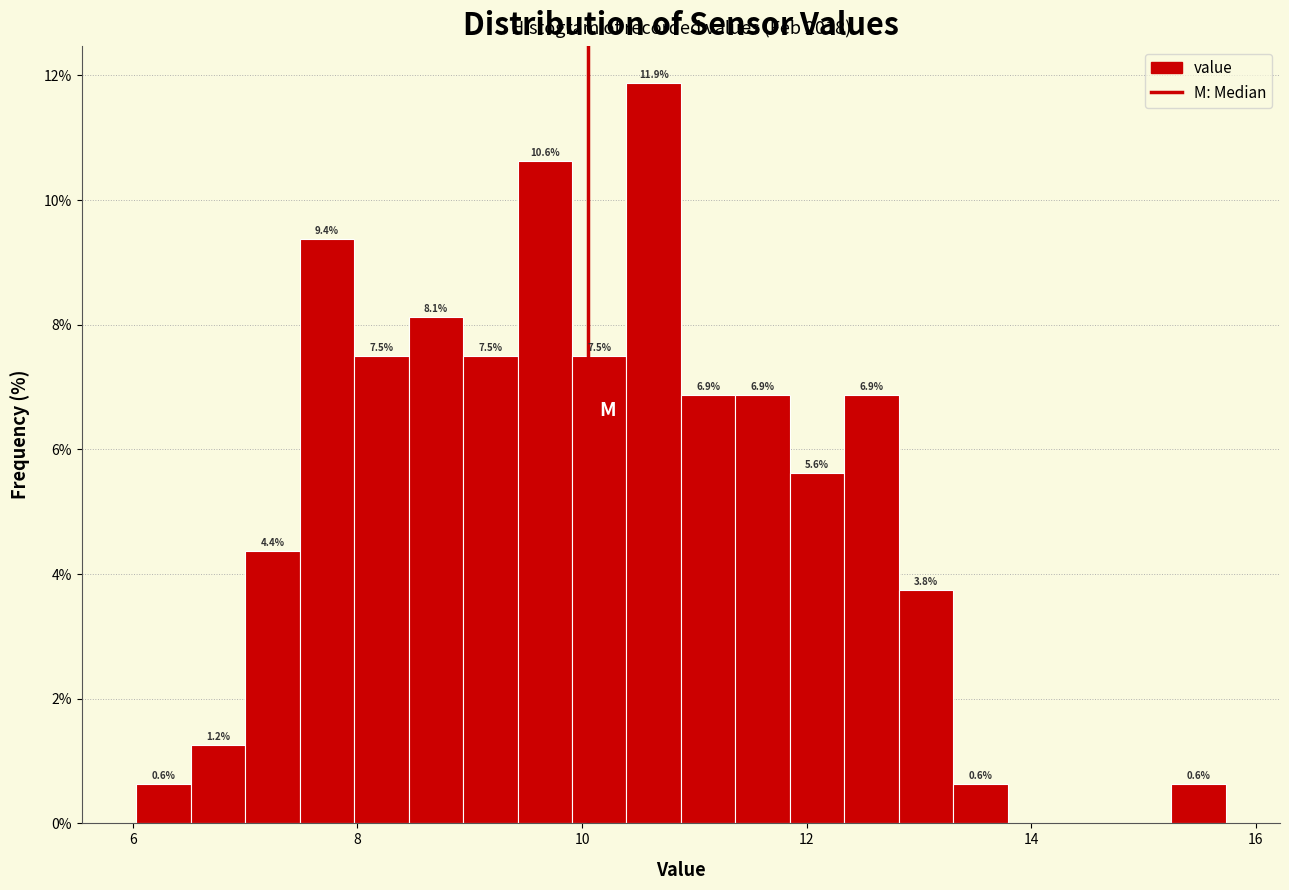

Read against the x-axis, roughly where is the centre of the tallest bar?

10.6